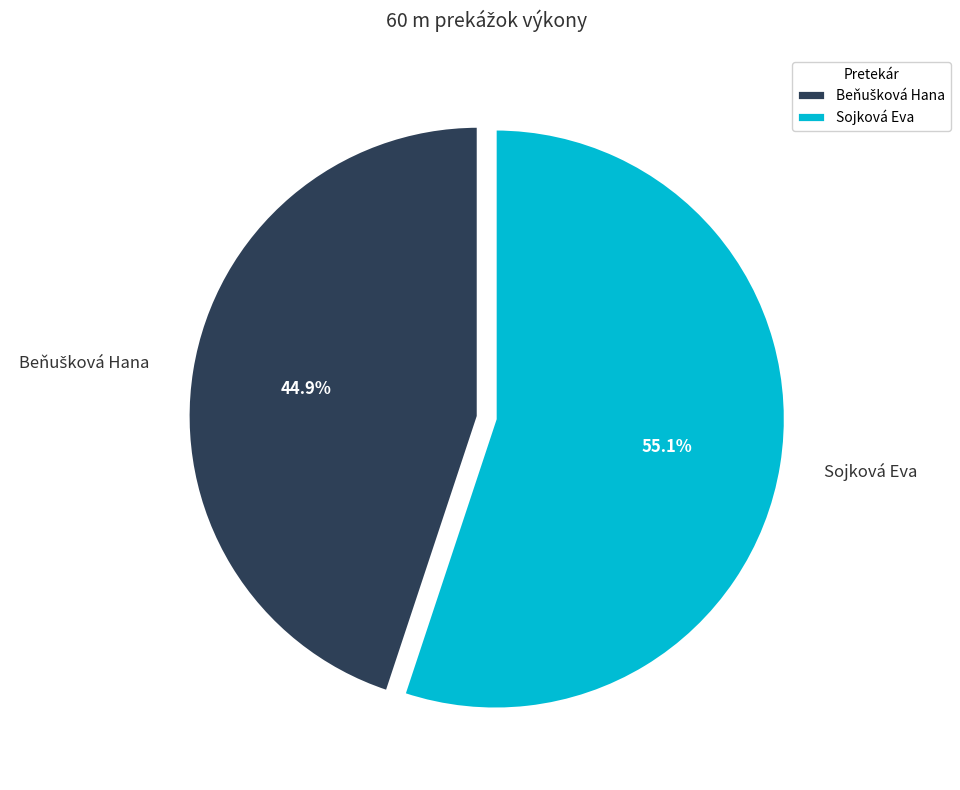

Which category has the biggest portion of the pie?

Sojková Eva